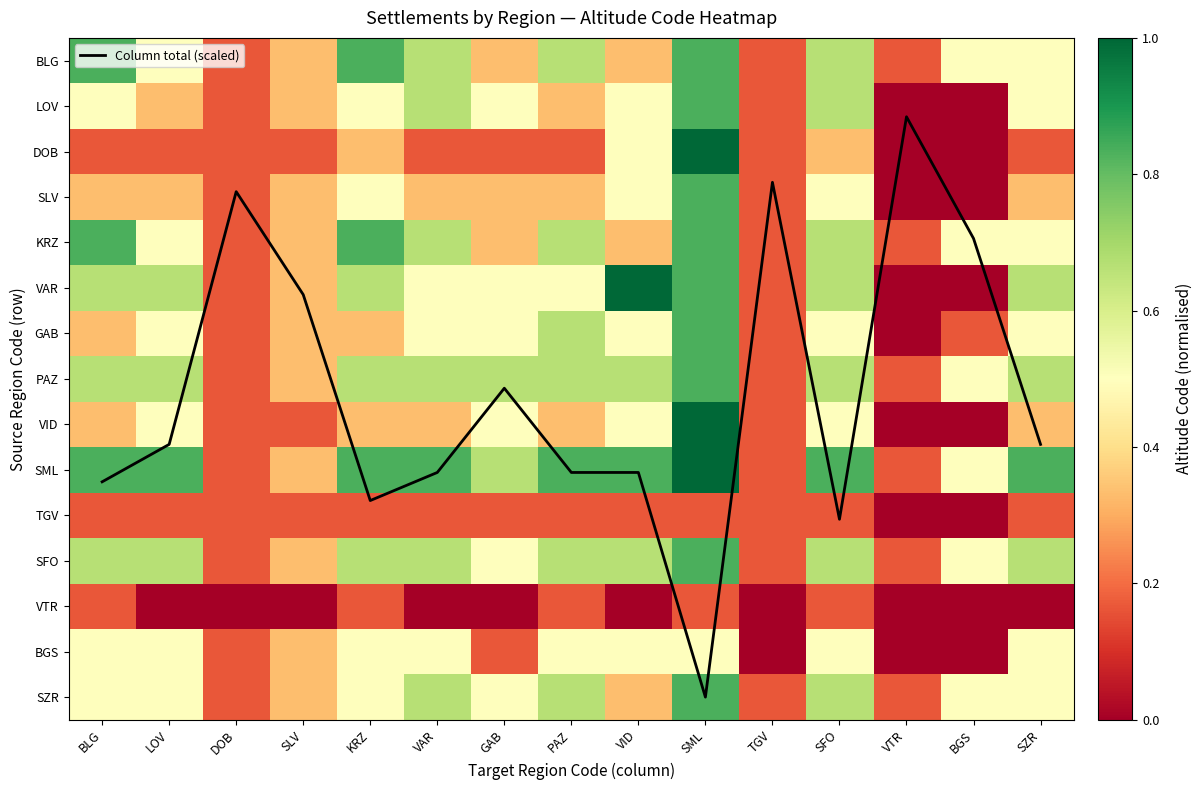

Rank the series by their maximum value, from lowest to highest.

TGV, VTR, BGS, BLG, LOV, SLV, KRZ, GAB, PAZ, SFO, SZR, DOB, VAR, VID, SML, Column total (scaled)